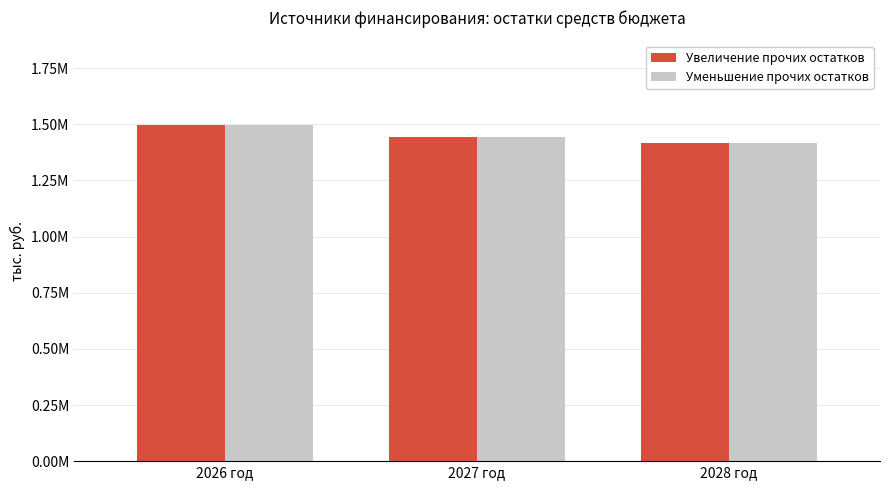

What is the label of the 2nd bar from the right?

2027 год